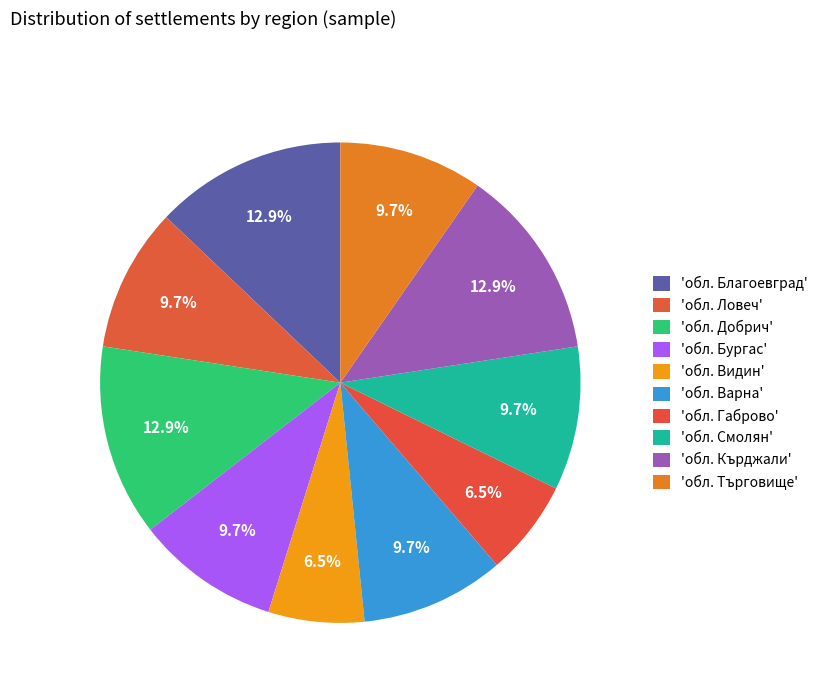

Count the number of slices in the pie.

10